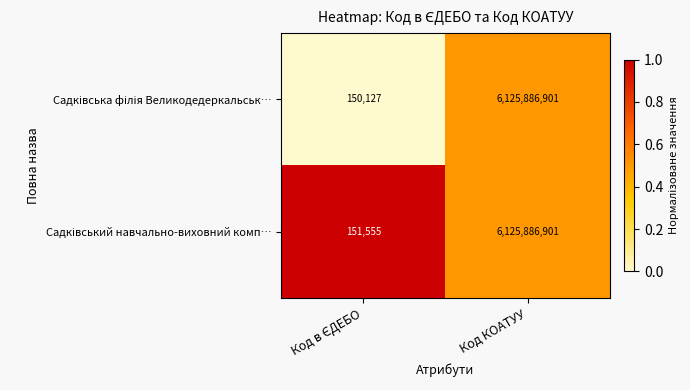

At which category does the chart reach its peak across all series?

Код КОАТУУ